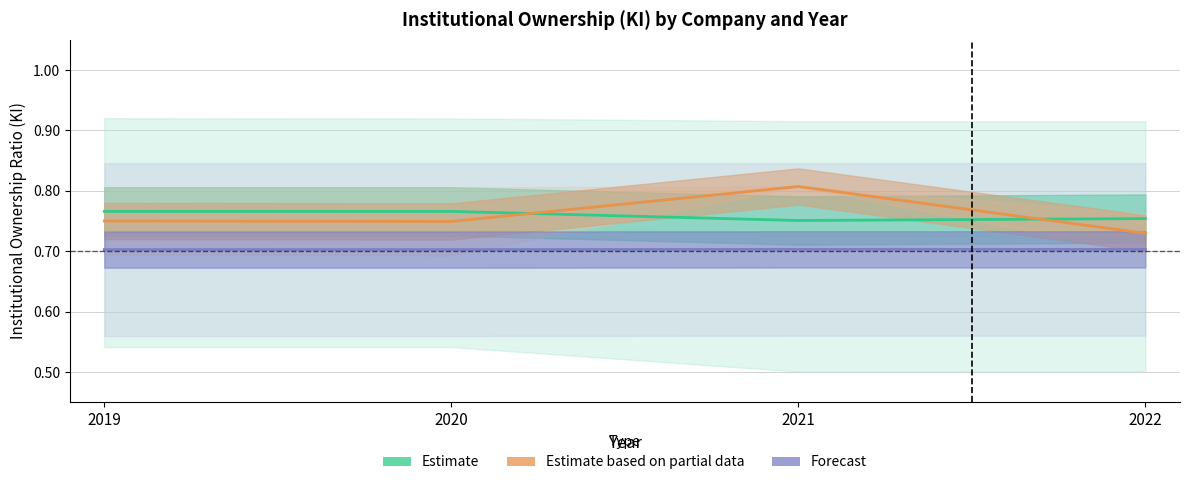

Rank the series at 2022 from highest to lowest value.

Estimate, Estimate based on partial data, Forecast